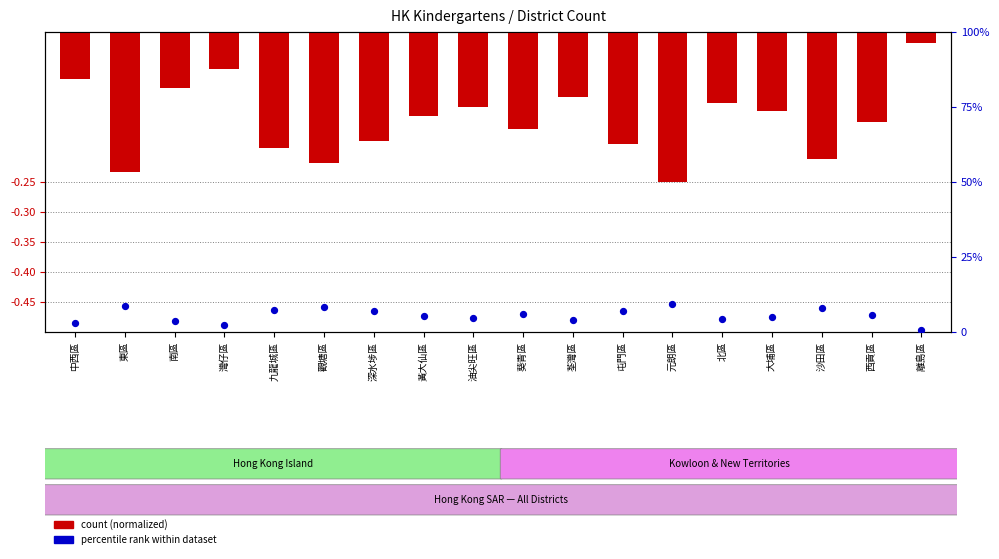

Is the value of count (normalized) at 北區 greater than the value of percentile rank within dataset at 沙田區?

No